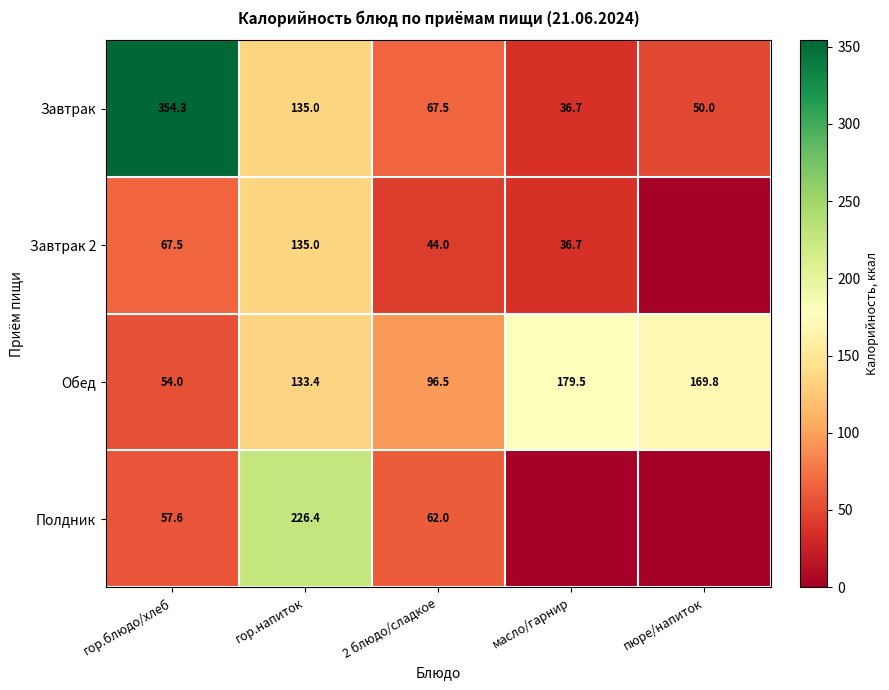

At which label does Завтрак reach its minimum?

масло/гарнир